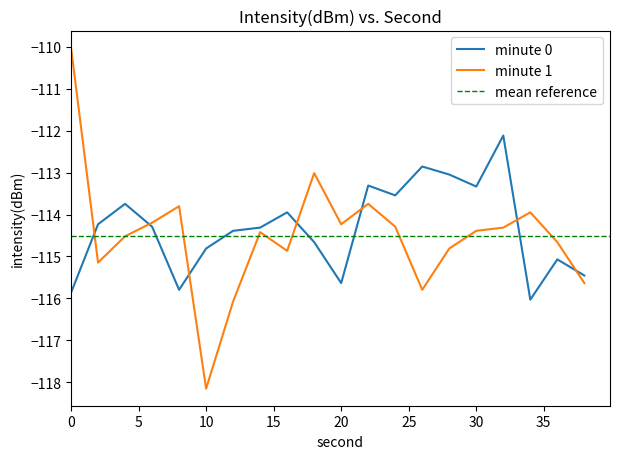

What is the spread (max minus min) of values at 12?

1.7